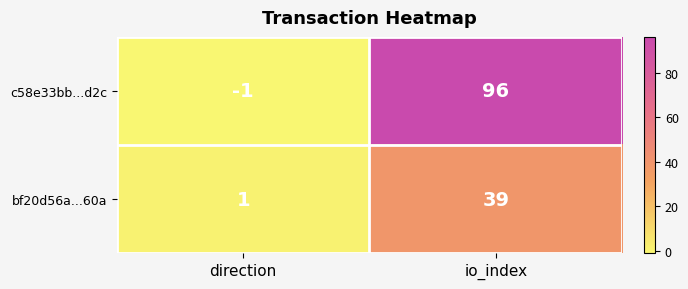

True or false: c58e33bb...d2c has a value of 96 at io_index.

True